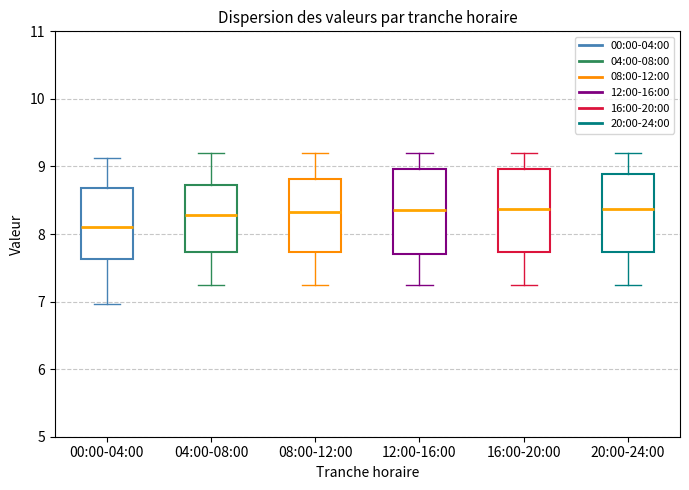

Reading left to right, read every box against the y-axis: the position of its median line, the range the box covers, and the ends of its whiskers. The values are not printed on the chart, so give them approximately, as read against the axis.

00:00-04:00: median 8.1, box 7.6 to 8.7, whiskers 7.0 to 9.1
04:00-08:00: median 8.3, box 7.7 to 8.7, whiskers 7.3 to 9.2
08:00-12:00: median 8.3, box 7.7 to 8.8, whiskers 7.3 to 9.2
12:00-16:00: median 8.4, box 7.7 to 9.0, whiskers 7.3 to 9.2
16:00-20:00: median 8.4, box 7.7 to 9.0, whiskers 7.3 to 9.2
20:00-24:00: median 8.4, box 7.7 to 8.9, whiskers 7.3 to 9.2